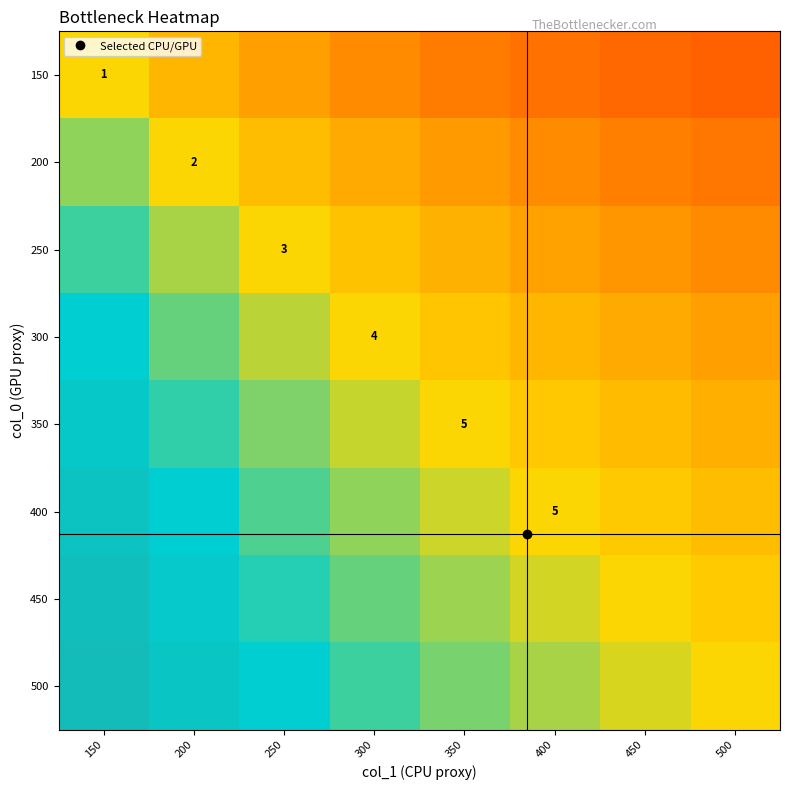

List the series in order of their peak value, highest first.

500, 450, 400, 350, 300, 250, 200, 150